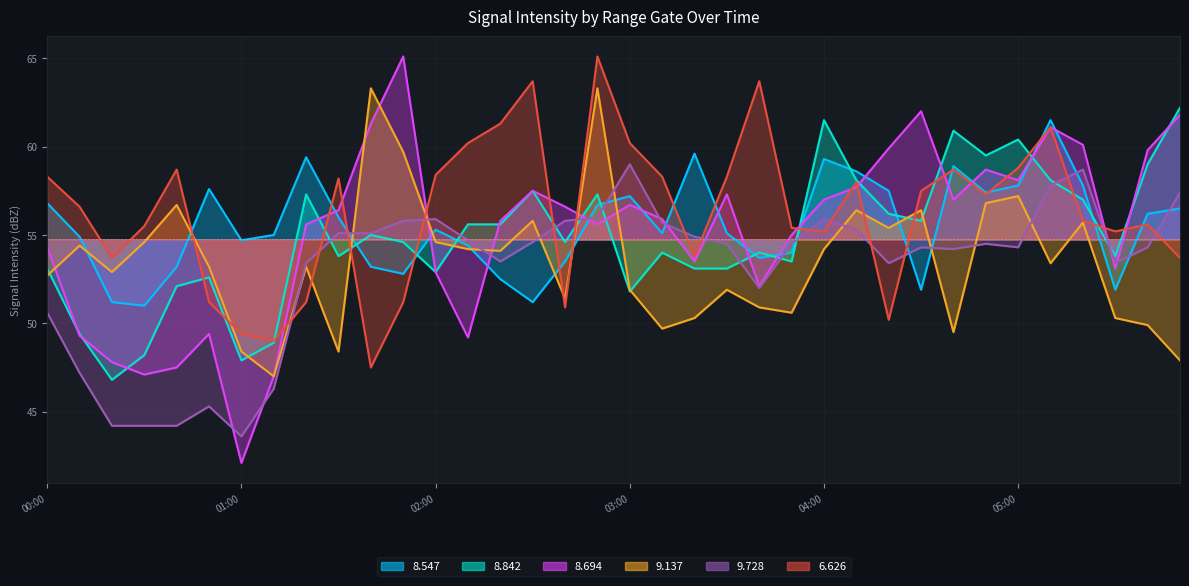

What is the maximum value for   9.137?

63.3